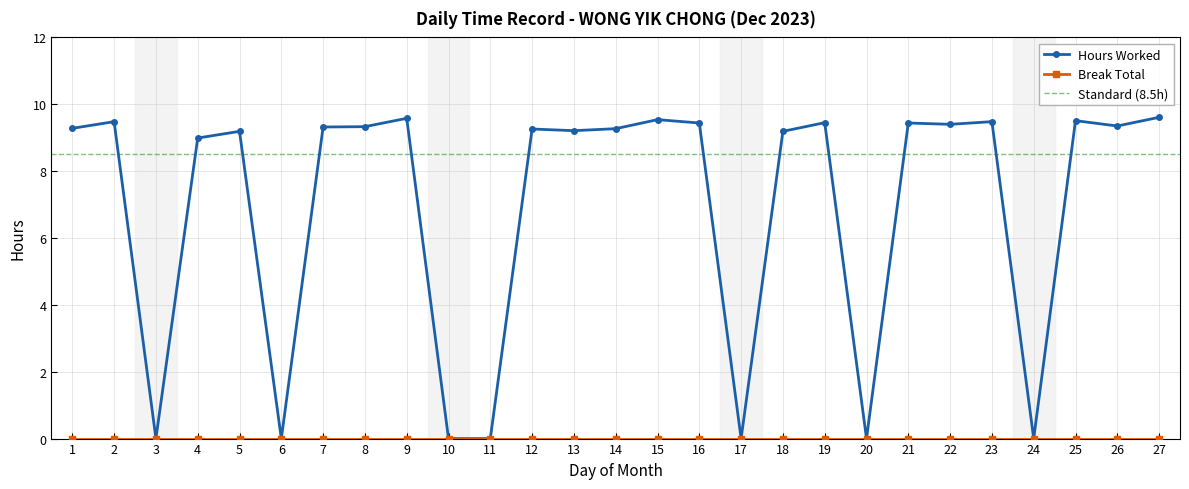

How many data points are less than 9?

8